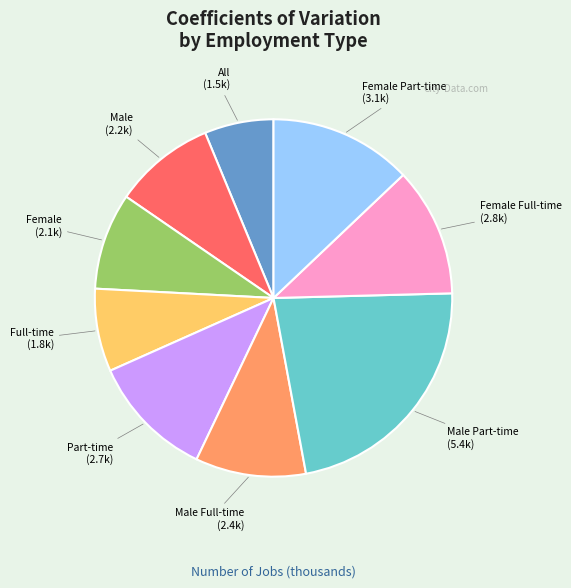

Does any single category account for the majority?

No